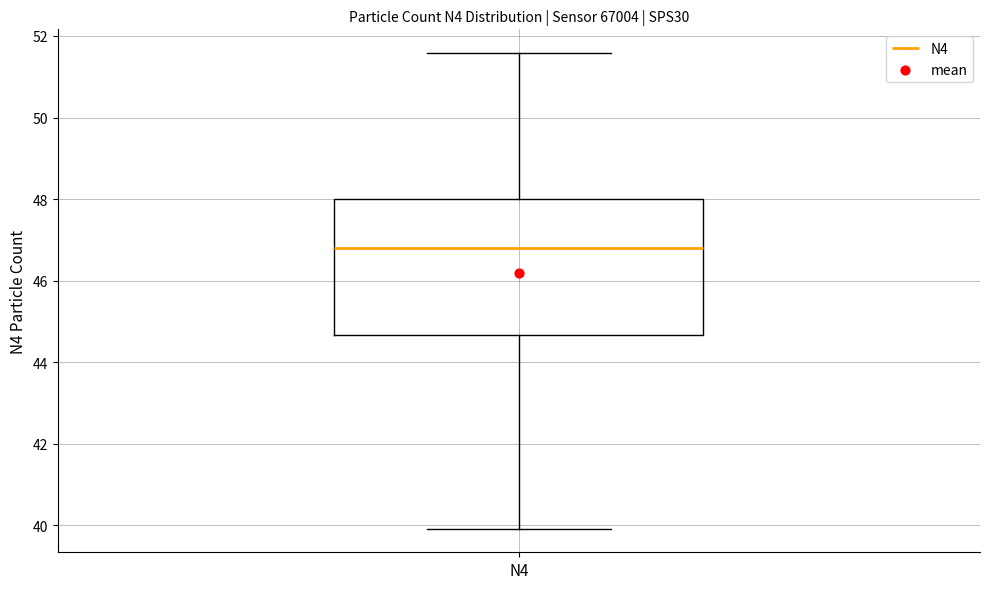

Read this box plot against the y-axis: the position of the median line, the range covered by the box, and the ends of both whiskers. The values are not printed on the chart, so give them approximately, as read against the axis.

median 46.8, box 44.6 to 48.0, whiskers 40.0 to 51.6